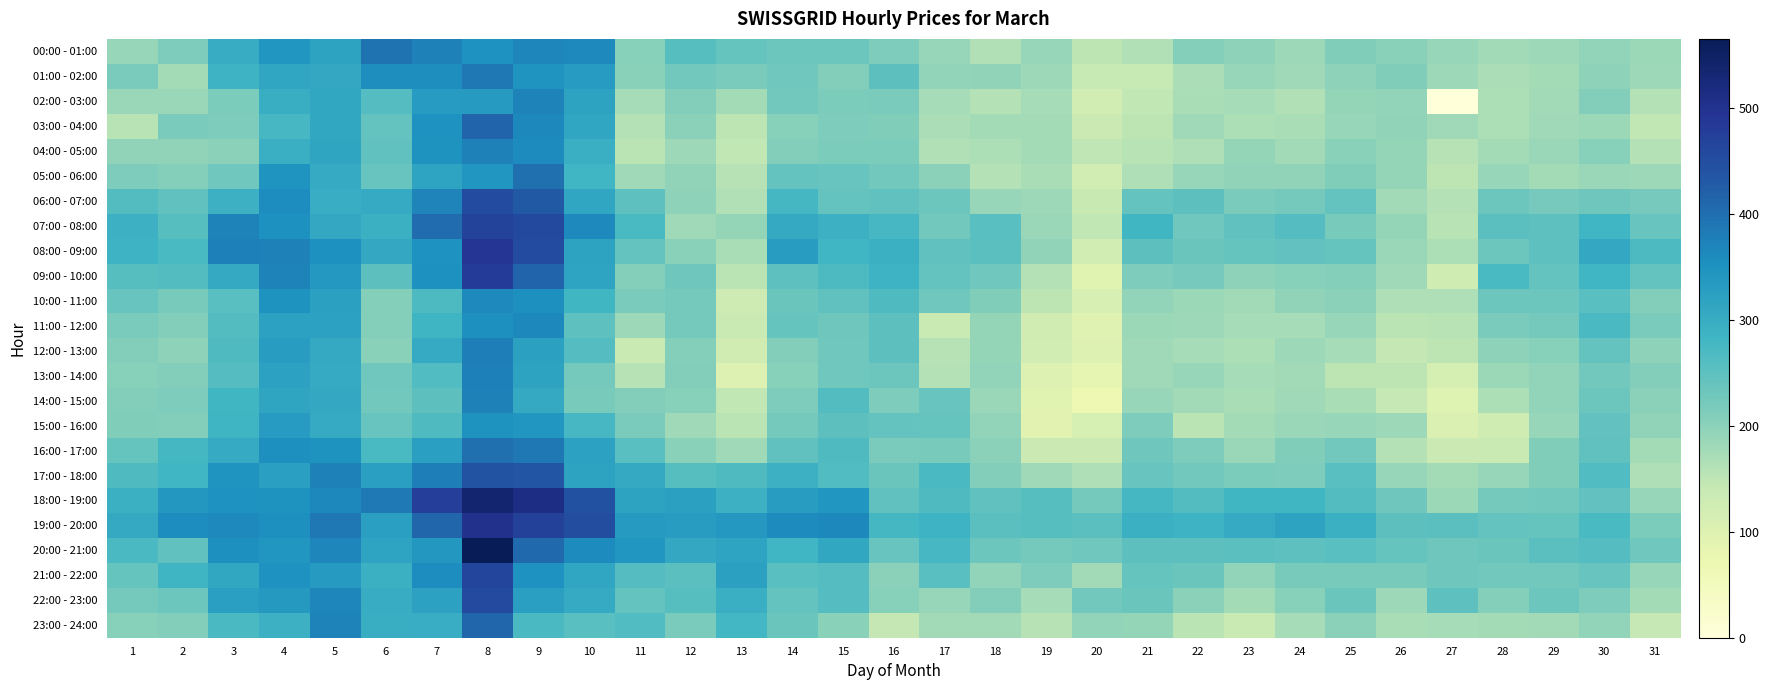

Reading left to right, transcribe all the data shown in this chart.

00:00 - 01:00: 1=188.5	2=212.4	3=302.1	4=342.6	5=319.9	6=394.9	7=373.9	8=350.5	9=366.9	10=362.4	11=204.1	12=256.6	13=240.5	14=232.9	15=233.2	16=213.2	17=188.2	18=163.1	19=187.6	20=150.2	21=163.1	22=206.4	23=198.5	24=182.6	25=210.4	26=200.9	27=188.8	28=177.4	29=182.8	30=193.0	31=183.3
01:00 - 02:00: 1=216.3	2=176.1	3=287.9	4=311.8	5=307.5	6=356.0	7=356.9	8=386.6	9=345.9	10=332.5	11=202.2	12=226.9	13=217.2	14=227.6	15=209.0	16=249.5	17=193.1	18=194.2	19=182.8	20=140.0	21=140.2	22=168.4	23=187.9	24=179.9	25=196.7	26=210.0	27=182.8	28=168.7	29=176.0	30=197.0	31=181.3
02:00 - 03:00: 1=186.0	2=186.7	3=215.3	4=296.7	5=310.9	6=258.5	7=332.9	8=334.7	9=371.1	10=318.8	11=172.4	12=209.1	13=174.4	14=226.5	15=214.2	16=216.8	17=173.5	18=160.6	19=173.7	20=123.2	21=147.2	22=170.7	23=172.4	24=161.7	25=190.2	26=192.8	27=0.0	28=166.8	29=177.1	30=207.8	31=160.0
03:00 - 04:00: 1=155.2	2=216.7	3=212.4	4=274.7	5=309.3	6=242.2	7=348.7	8=413.6	9=364.4	10=312.3	11=159.8	12=198.9	13=150.2	14=204.6	15=212.5	16=210.7	17=168.4	18=175.6	19=175.5	20=133.4	21=150.8	22=179.7	23=167.3	24=171.0	25=189.5	26=195.0	27=179.0	28=166.1	29=180.7	30=184.7	31=147.2
04:00 - 05:00: 1=195.4	2=196.0	3=200.5	4=293.6	5=314.8	6=245.1	7=348.4	8=373.1	9=360.6	10=294.2	11=154.1	12=182.6	13=146.8	14=208.6	15=214.1	16=216.2	17=161.1	18=166.6	19=174.9	20=149.7	21=156.4	22=164.0	23=189.9	24=177.5	25=201.3	26=191.7	27=156.8	28=175.7	29=185.6	30=203.3	31=160.0
05:00 - 06:00: 1=212.9	2=205.5	3=229.3	4=346.1	5=304.5	6=237.1	7=316.0	8=342.5	9=399.2	10=283.2	11=180.7	12=194.8	13=157.2	14=241.4	15=237.5	16=225.9	17=200.5	18=159.4	19=170.7	20=119.9	21=165.1	22=188.5	23=195.0	24=195.2	25=211.3	26=190.1	27=151.1	28=187.6	29=176.5	30=187.5	31=182.6
06:00 - 07:00: 1=261.7	2=245.6	3=289.2	4=359.5	5=299.4	6=303.7	7=370.4	8=452.5	9=430.8	10=312.0	11=248.9	12=197.2	13=162.5	14=277.1	15=240.7	16=246.2	17=233.1	18=188.0	19=181.3	20=138.2	21=241.6	22=251.4	23=217.4	24=224.4	25=242.1	26=178.0	27=160.1	28=233.8	29=220.8	30=229.7	31=221.3
07:00 - 08:00: 1=290.7	2=256.0	3=371.1	4=351.8	5=308.6	6=293.1	7=403.8	8=469.7	9=457.6	10=363.0	11=272.2	12=180.2	13=190.4	14=306.0	15=289.9	16=274.1	17=225.4	18=255.1	19=187.5	20=146.2	21=281.7	22=229.3	23=245.9	24=258.3	25=219.6	26=189.9	27=156.1	28=252.8	29=248.9	30=283.0	31=236.8
08:00 - 09:00: 1=287.2	2=273.3	3=376.9	4=373.4	5=353.0	6=308.5	7=349.2	8=491.4	9=452.5	10=319.4	11=240.8	12=202.9	13=171.1	14=329.4	15=283.8	16=293.4	17=246.6	18=253.3	19=195.5	20=120.3	21=250.5	22=235.4	23=240.1	24=243.6	25=240.1	26=187.3	27=166.7	28=231.9	29=247.7	30=307.7	31=268.0
09:00 - 10:00: 1=256.3	2=262.4	3=305.7	4=372.8	5=338.3	6=251.2	7=352.9	8=479.0	9=413.4	10=316.2	11=206.3	12=229.9	13=154.2	14=247.3	15=267.1	16=289.0	17=242.2	18=228.1	19=160.2	20=93.2	21=213.8	22=221.1	23=197.9	24=203.0	25=207.0	26=180.5	27=126.6	28=273.1	29=241.4	30=283.6	31=242.1
10:00 - 11:00: 1=237.4	2=219.7	3=255.0	4=348.3	5=324.0	6=206.1	7=268.3	8=362.1	9=354.7	10=282.4	11=218.4	12=225.1	13=128.0	14=235.8	15=245.4	16=266.9	17=228.9	18=211.3	19=152.2	20=110.8	21=192.2	22=184.9	23=178.3	24=194.4	25=199.9	26=165.2	27=164.1	28=233.7	29=232.0	30=255.7	31=209.4
11:00 - 12:00: 1=216.4	2=208.4	3=262.6	4=320.1	5=320.2	6=206.7	7=286.4	8=353.6	9=365.4	10=248.3	11=182.8	12=225.0	13=136.7	14=238.4	15=231.2	16=251.6	17=135.6	18=190.1	19=124.1	20=95.3	21=184.1	22=182.9	23=172.4	24=172.8	25=188.4	26=153.9	27=156.5	28=218.4	29=224.1	30=271.1	31=218.2
12:00 - 13:00: 1=208.6	2=197.4	3=266.4	4=330.0	5=304.7	6=201.7	7=304.4	8=378.4	9=322.7	10=258.2	11=135.8	12=206.1	13=123.8	14=207.9	15=229.3	16=251.2	17=158.9	18=190.6	19=119.5	20=100.4	21=179.5	22=174.1	23=167.7	24=182.7	25=172.6	26=144.7	27=150.4	28=196.4	29=204.8	30=242.7	31=197.6
13:00 - 14:00: 1=205.1	2=208.1	3=258.8	4=320.5	5=302.6	6=228.1	7=264.0	8=375.5	9=318.3	10=223.4	11=157.1	12=208.3	13=100.7	14=204.0	15=227.8	16=233.5	17=159.5	18=193.3	19=100.3	20=82.3	21=179.0	22=188.4	23=173.1	24=177.6	25=151.8	26=152.1	27=114.8	28=183.8	29=193.9	30=227.0	31=208.3
14:00 - 15:00: 1=209.1	2=213.7	3=280.4	4=313.9	5=307.6	6=227.2	7=250.1	8=373.1	9=306.4	10=220.2	11=208.3	12=203.1	13=146.7	14=212.3	15=261.0	16=212.0	17=236.8	18=185.5	19=93.8	20=67.3	21=188.8	22=178.4	23=170.7	24=180.8	25=170.8	26=141.6	27=97.5	28=167.4	29=193.1	30=232.8	31=199.8
15:00 - 16:00: 1=210.7	2=209.5	3=286.5	4=332.9	5=303.9	6=237.5	7=266.7	8=347.1	9=342.3	10=275.3	11=216.7	12=179.1	13=152.8	14=224.2	15=249.7	16=241.1	17=239.8	18=193.1	19=92.5	20=113.2	21=212.4	22=153.9	23=174.5	24=187.0	25=189.7	26=182.2	27=107.6	28=126.9	29=188.5	30=243.3	31=195.1
16:00 - 17:00: 1=238.8	2=276.1	3=304.5	4=355.3	5=347.9	6=273.4	7=326.2	8=397.4	9=387.3	10=321.9	11=255.0	12=201.7	13=180.3	14=246.4	15=265.1	16=217.4	17=220.0	18=200.3	19=134.0	20=133.7	21=230.2	22=211.9	23=187.4	24=210.8	25=225.6	26=159.9	27=132.4	28=135.2	29=211.3	30=245.5	31=175.1
17:00 - 18:00: 1=266.1	2=283.9	3=346.2	4=325.0	5=373.4	6=325.2	7=379.1	8=442.8	9=435.7	10=318.4	11=306.0	12=257.8	13=266.5	14=289.9	15=264.4	16=235.3	17=271.3	18=209.5	19=179.6	20=165.0	21=237.1	22=226.6	23=215.2	24=212.8	25=254.7	26=189.4	27=174.5	28=189.0	29=211.3	30=262.7	31=165.4
18:00 - 19:00: 1=291.5	2=340.7	3=350.4	4=348.6	5=365.6	6=386.0	7=475.6	8=537.6	9=512.9	10=444.0	11=318.5	12=323.9	13=289.2	14=329.1	15=342.1	16=245.3	17=266.9	18=246.0	19=257.1	20=224.8	21=277.5	22=260.9	23=281.8	24=281.1	25=262.2	26=229.6	27=183.4	28=223.2	29=227.2	30=244.0	31=189.8
19:00 - 20:00: 1=306.3	2=357.8	3=362.5	4=353.8	5=387.1	6=325.3	7=411.9	8=502.0	9=472.3	10=449.9	11=333.8	12=329.4	13=338.2	14=361.5	15=364.5	16=276.8	17=288.0	18=252.9	19=256.2	20=253.2	21=292.9	22=287.3	23=303.8	24=319.6	25=292.5	26=251.2	27=253.6	28=240.7	29=240.0	30=272.4	31=214.5
20:00 - 21:00: 1=270.7	2=246.1	3=354.8	4=342.2	5=366.4	6=316.1	7=341.4	8=565.0	9=407.9	10=360.9	11=343.3	12=308.8	13=317.1	14=284.2	15=310.6	16=237.6	17=273.9	18=231.8	19=223.3	20=227.3	21=250.3	22=249.4	23=253.3	24=247.6	25=254.3	26=239.9	27=231.1	28=235.4	29=252.9	30=259.5	31=227.6
21:00 - 22:00: 1=240.2	2=286.7	3=310.6	4=349.0	5=335.1	6=292.4	7=359.6	8=465.4	9=349.6	10=311.9	11=260.4	12=252.3	13=323.5	14=255.0	15=259.7	16=199.1	17=255.4	18=193.9	19=213.5	20=177.7	21=240.3	22=234.3	23=192.7	24=219.2	25=219.9	26=220.2	27=231.2	28=226.3	29=227.1	30=237.0	31=189.4
22:00 - 23:00: 1=224.7	2=232.7	3=326.2	4=335.8	5=368.1	6=301.9	7=320.0	8=454.8	9=326.6	10=304.2	11=240.7	12=257.7	13=293.7	14=241.5	15=259.5	16=204.6	17=189.5	18=208.6	19=173.5	20=226.4	21=235.6	22=198.8	23=175.8	24=205.1	25=235.9	26=181.7	27=248.0	28=206.5	29=233.9	30=213.0	31=174.7
23:00 - 24:00: 1=204.7	2=209.2	3=270.3	4=289.4	5=372.1	6=296.8	7=298.7	8=411.6	9=271.0	10=254.6	11=263.4	12=218.3	13=279.3	14=235.6	15=201.4	16=144.3	17=178.7	18=178.7	19=157.9	20=192.4	21=190.1	22=153.8	23=135.4	24=174.0	25=199.7	26=169.9	27=174.3	28=175.8	29=178.2	30=194.1	31=142.2